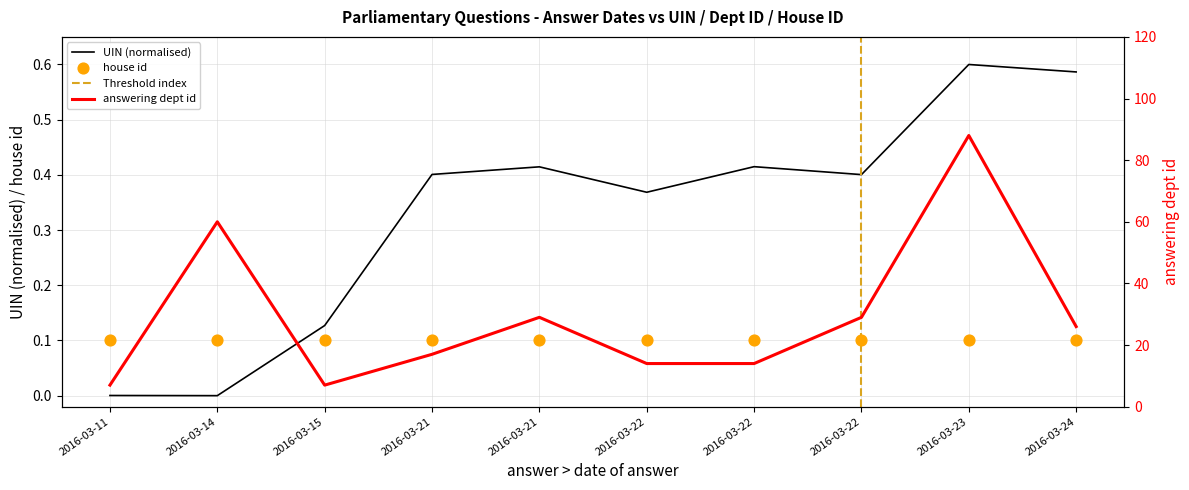

Which series has the widest spread of Y values?

answering dept id